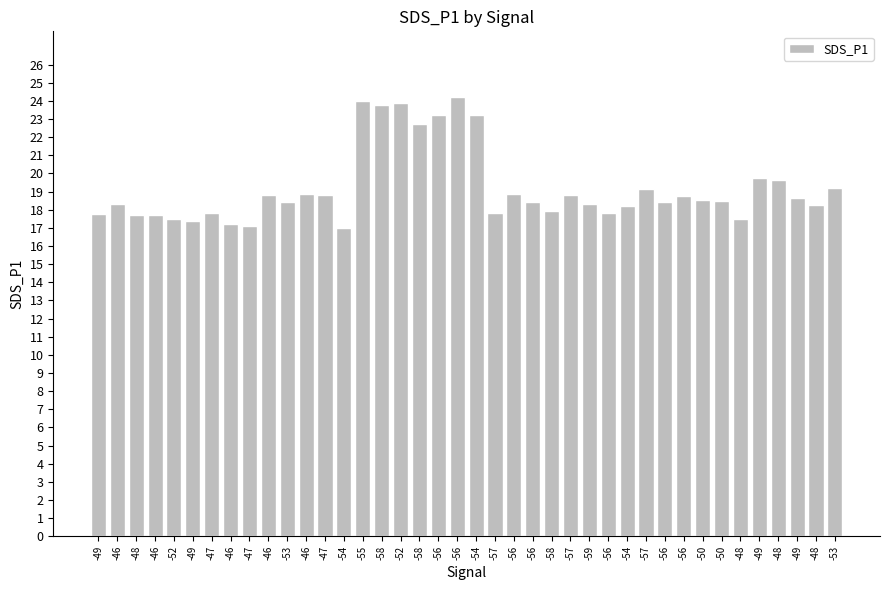

How many categories are shown in the chart?

40